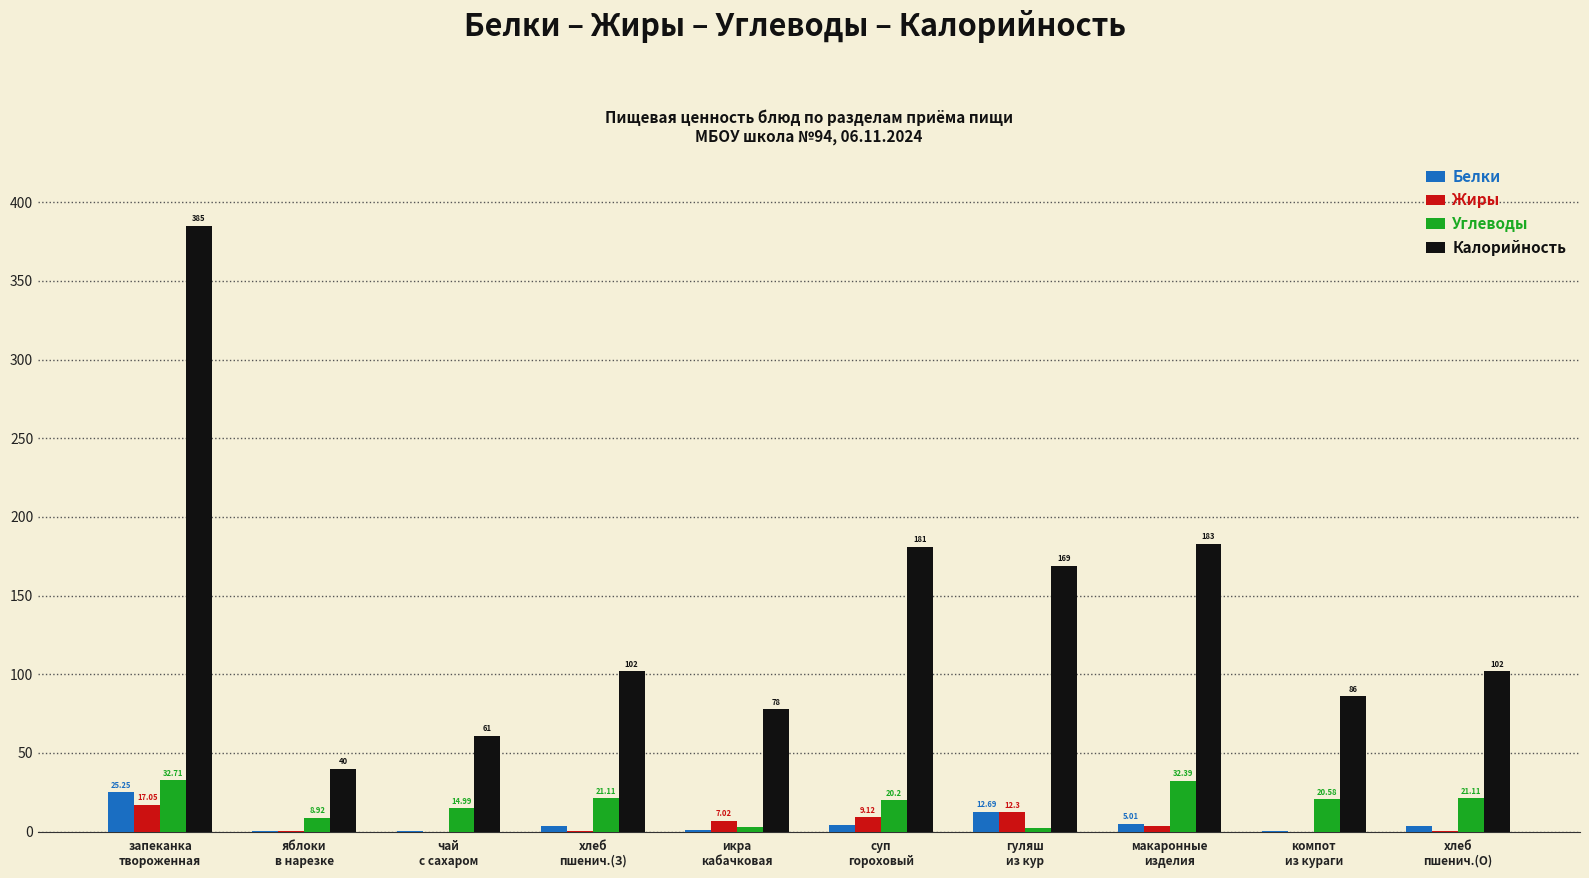

Which series has the widest spread of values?

Калорийность